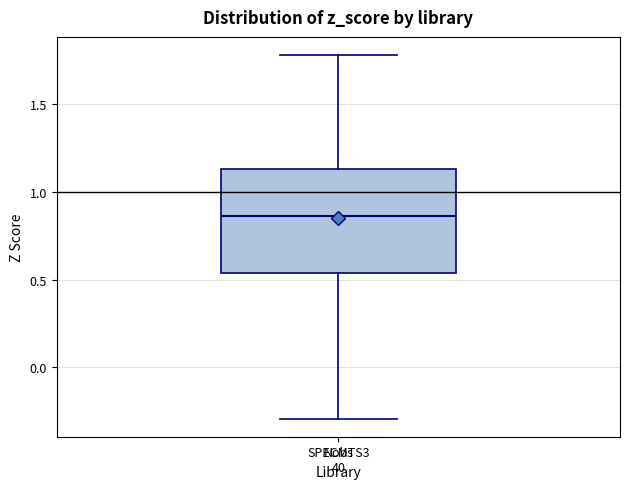

Transcribe this box plot: give where the median line is, the range the box spans, and where the two whiskers end, as read against the y-axis. The values are not printed on the chart, so give them approximately, as read against the axis.

median 0.85, box 0.55 to 1.15, whiskers -0.30 to 1.80